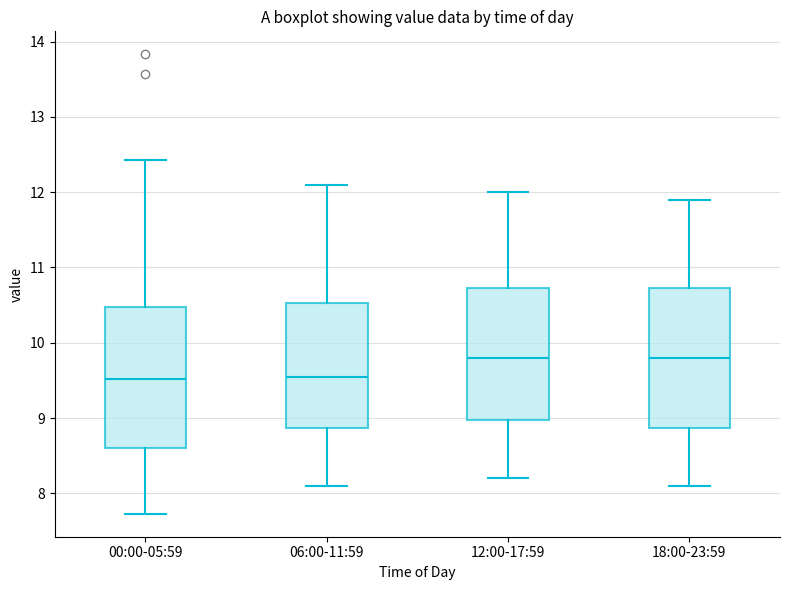

Reading left to right, transcribe this box plot: for each box, give where its median line is, the range the box spans, and where its two whiskers end, as read against the y-axis. The values are not printed on the chart, so give them approximately, as read against the axis.

00:00-05:59: median 9.5, box 8.6 to 10.5, whiskers 7.7 to 12.4
06:00-11:59: median 9.6, box 8.9 to 10.5, whiskers 8.1 to 12.1
12:00-17:59: median 9.8, box 9.0 to 10.7, whiskers 8.2 to 12.0
18:00-23:59: median 9.8, box 8.9 to 10.7, whiskers 8.1 to 11.9